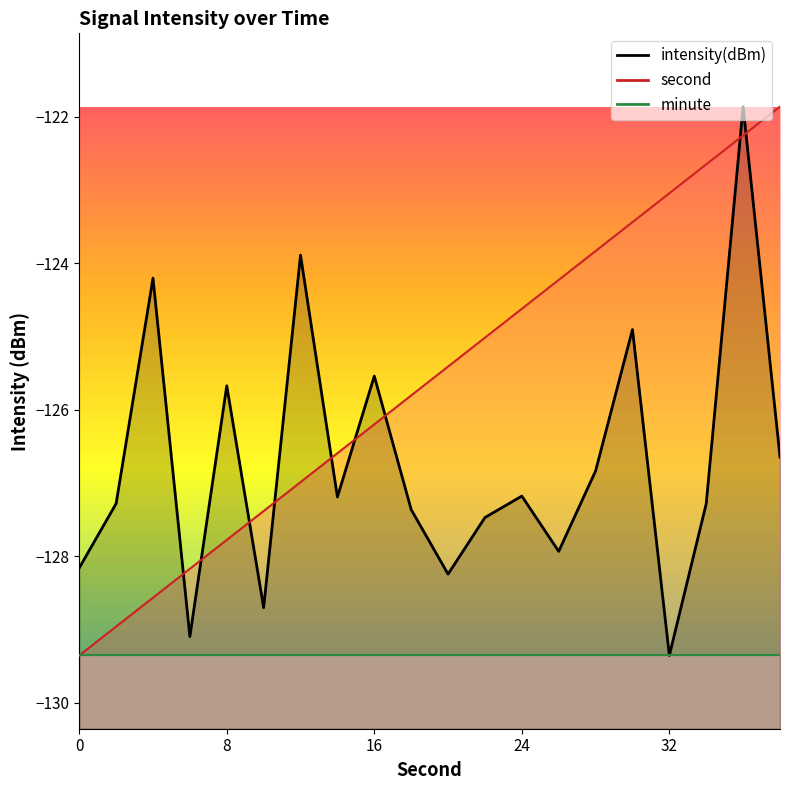

How many data points in intensity are above -127?

8